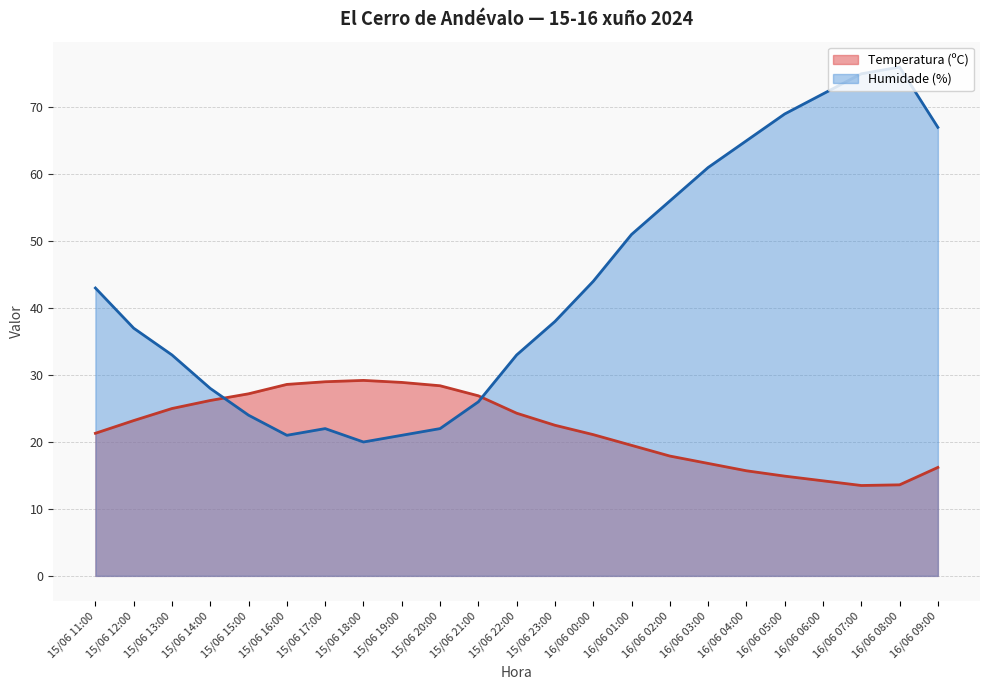

What position from the right is 16/06 06:00?

4